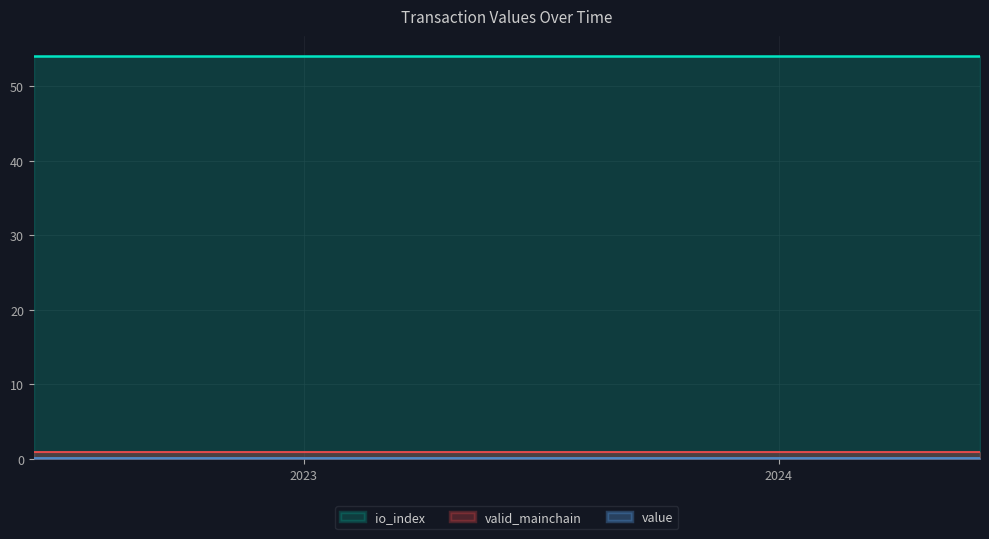

Which series has the widest spread of values?

io_index